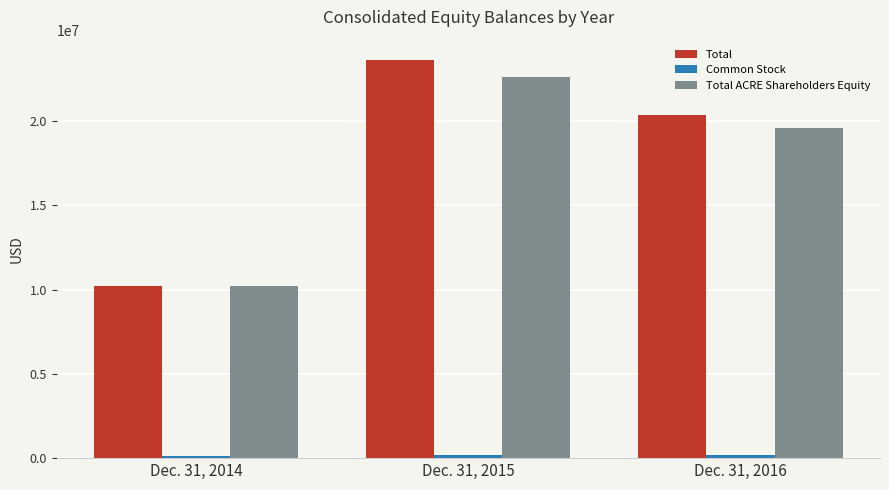

What is the sum of the Total ACRE Shareholders Equity values at Dec. 31, 2014 and Dec. 31, 2016?

29818698